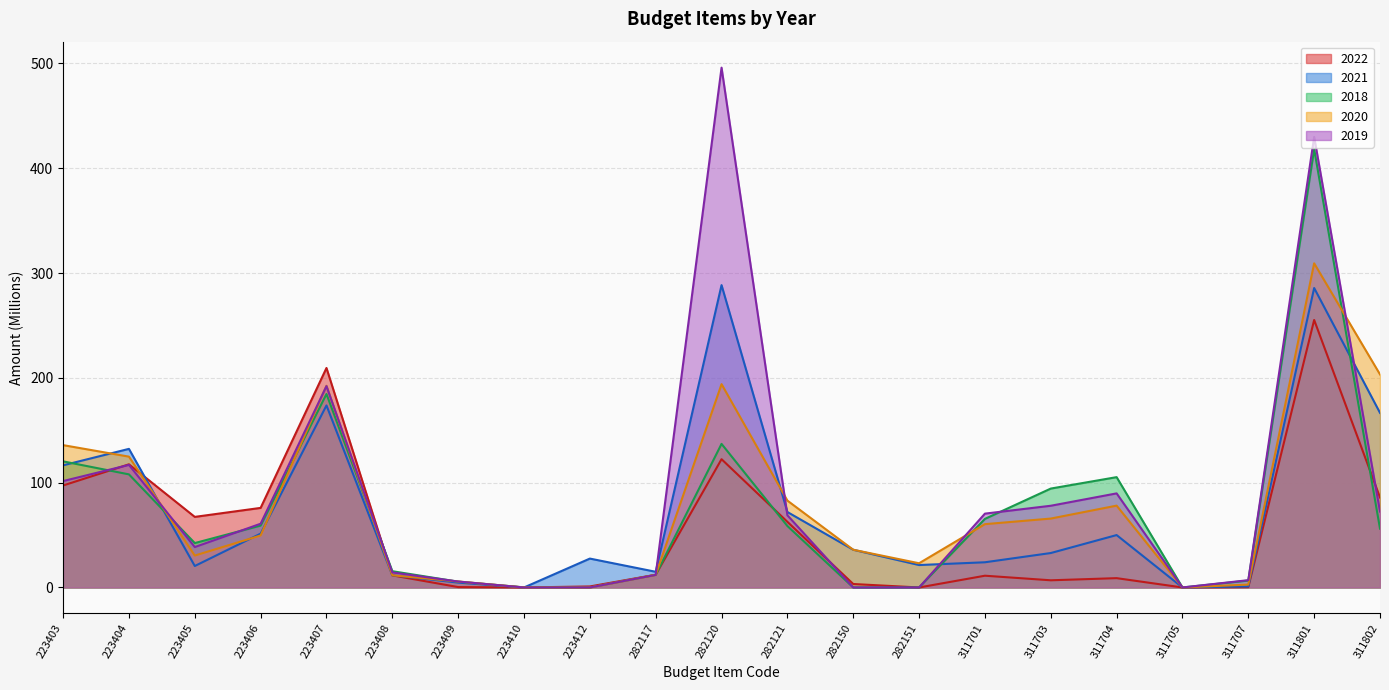

Rank the series by their maximum value, from lowest to highest.

2022, 2021, 2020, 2018, 2019